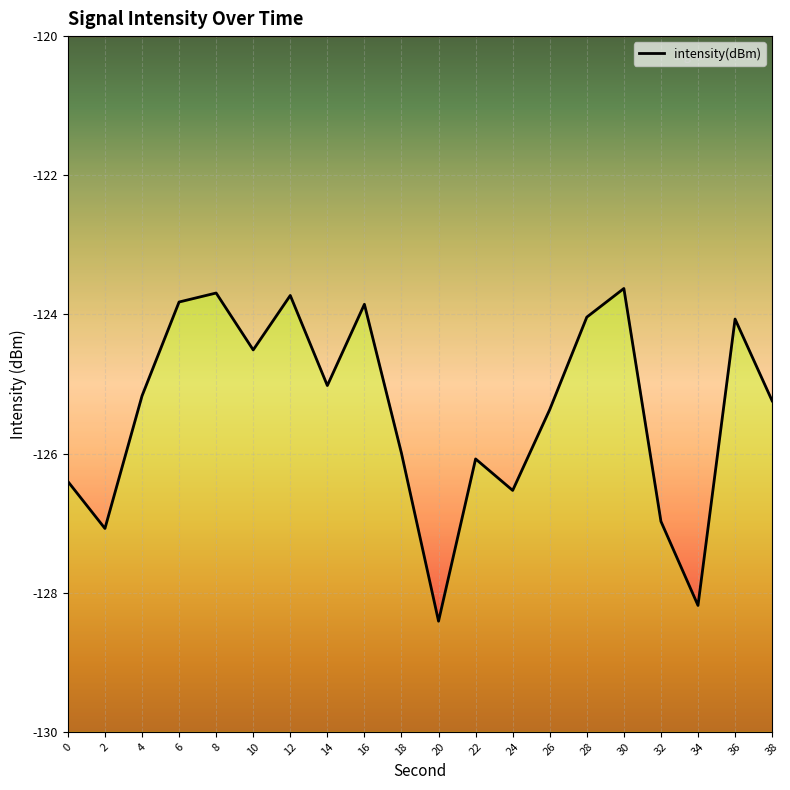

Which category has the highest value across all series?

30